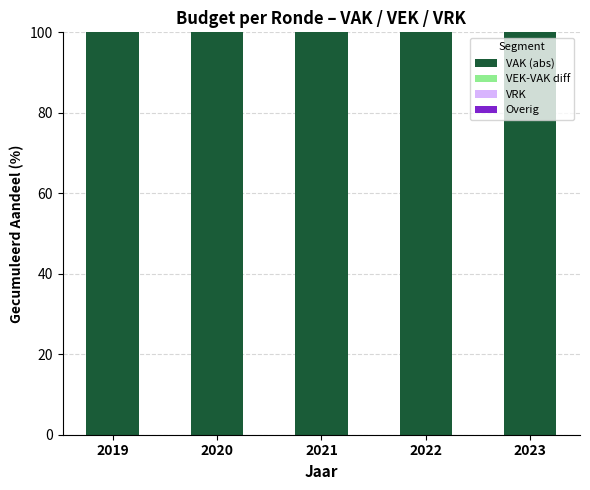

Rank the categories by VEK-VAK diff value from highest to lowest.

2019, 2020, 2021, 2022, 2023